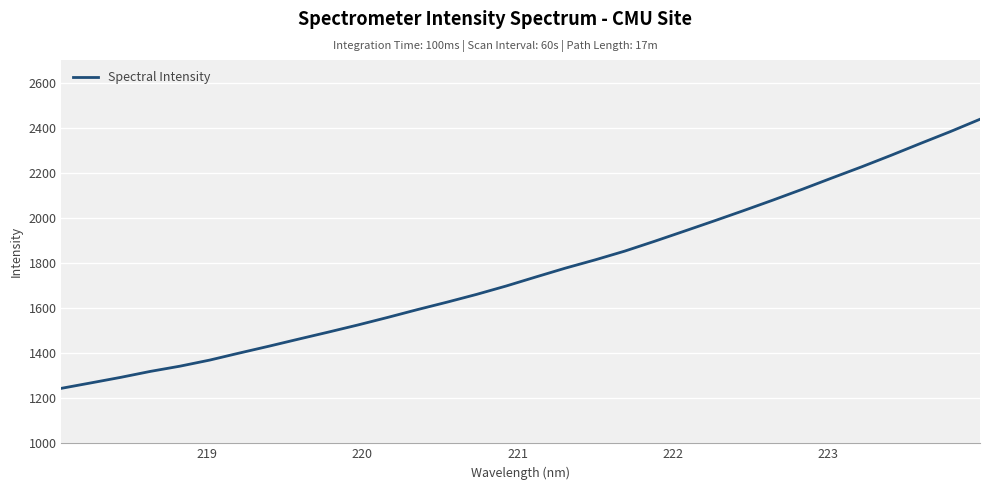

What is the smallest value displayed?

1243.9